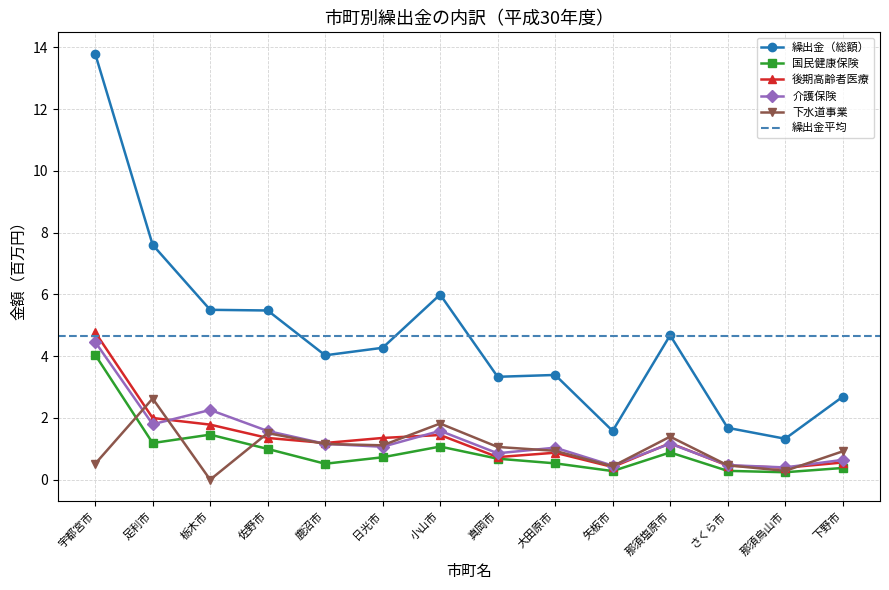

True or false: 下水道事業 and 介護保険 cross at least once.

True